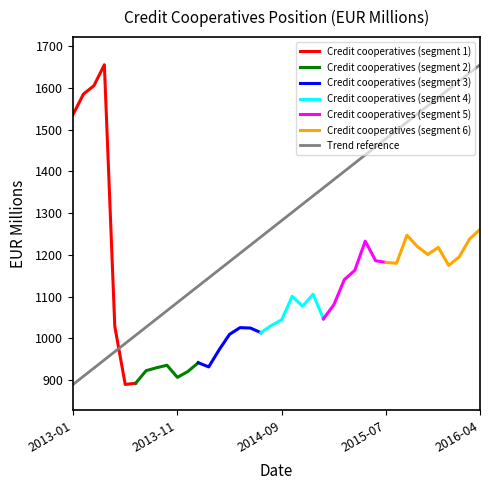

Reading left to right, extract all data points from this chart.

2013-01=1536	2013-02=1585	2013-03=1605	2013-04=1655	2013-05=1029	2013-06=890	2013-07=893	2013-08=923	2013-09=930	2013-10=936	2013-11=907	2013-12=921	2014-01=942	2014-02=932	2014-03=973	2014-04=1010	2014-05=1026	2014-06=1025	2014-07=1014	2014-08=1031	2014-09=1045	2014-10=1101	2014-11=1077	2014-12=1106	2015-01=1047	2015-02=1081	2015-03=1141	2015-04=1163	2015-05=1233	2015-06=1186	2015-07=1182	2015-08=1180	2015-09=1247	2015-10=1220	2015-11=1201	2015-12=1218	2016-01=1175	2016-02=1195	2016-03=1238	2016-04=1261